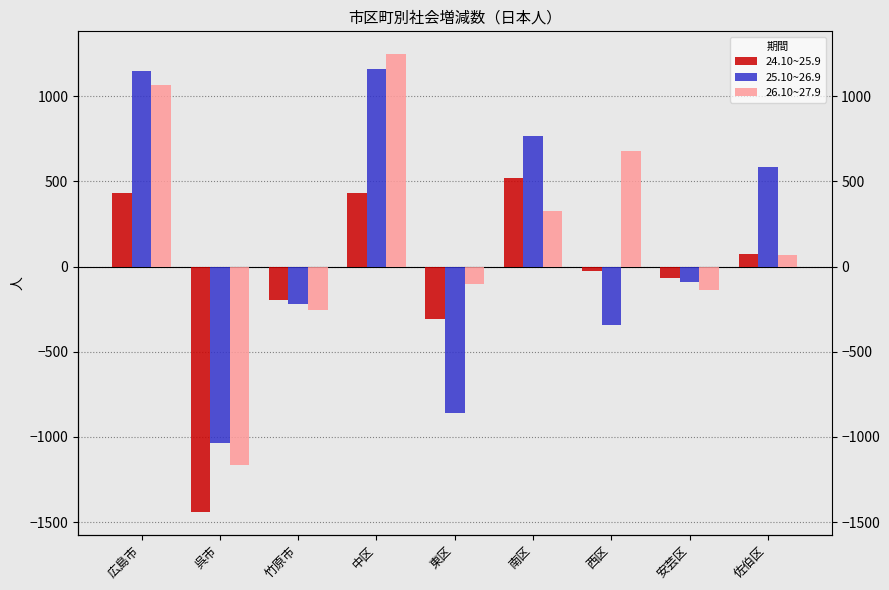

At which label does 26.10~27.9 first exceed 71?

広島市